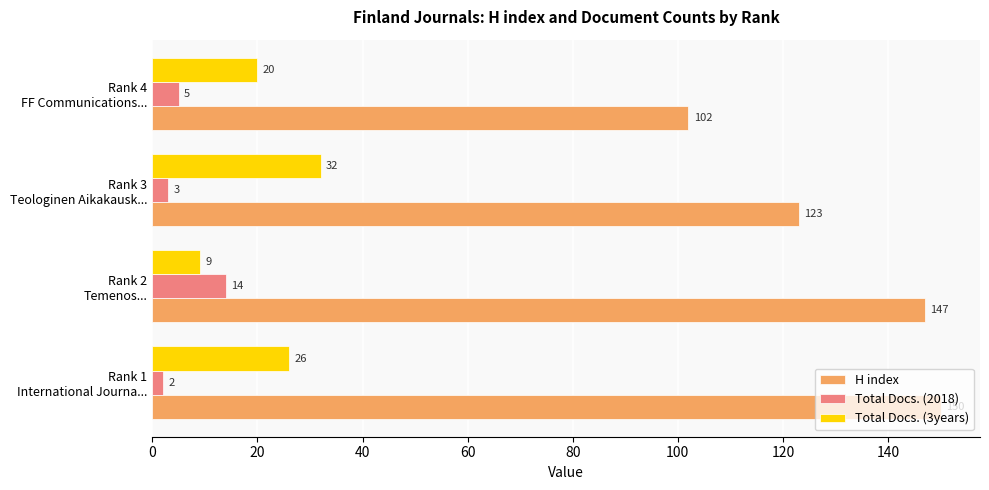

At how many categories does at least one series exceed 92?

4